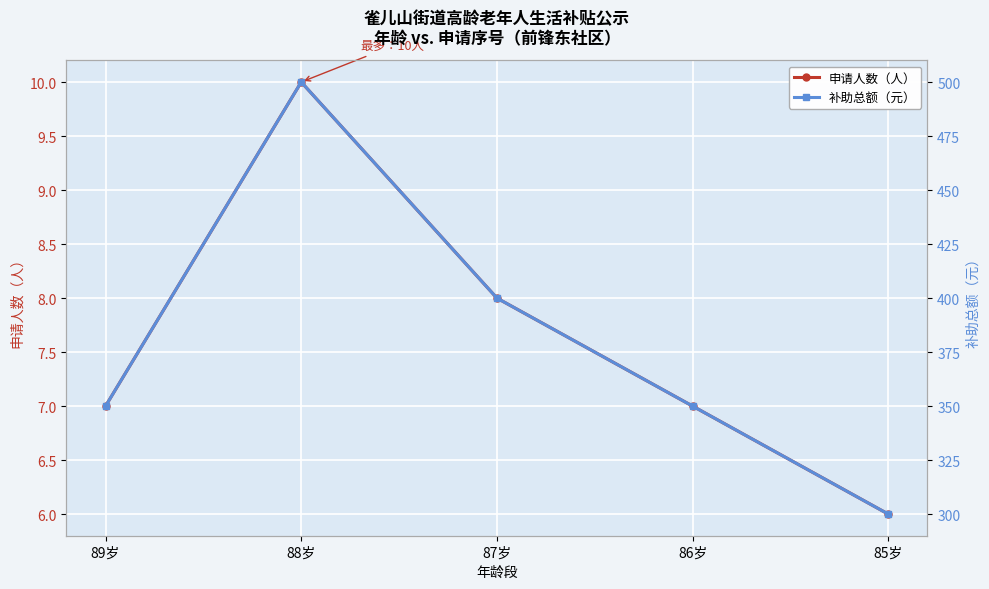

True or false: 申请人数（人） has more than 1 interior local peaks.

False